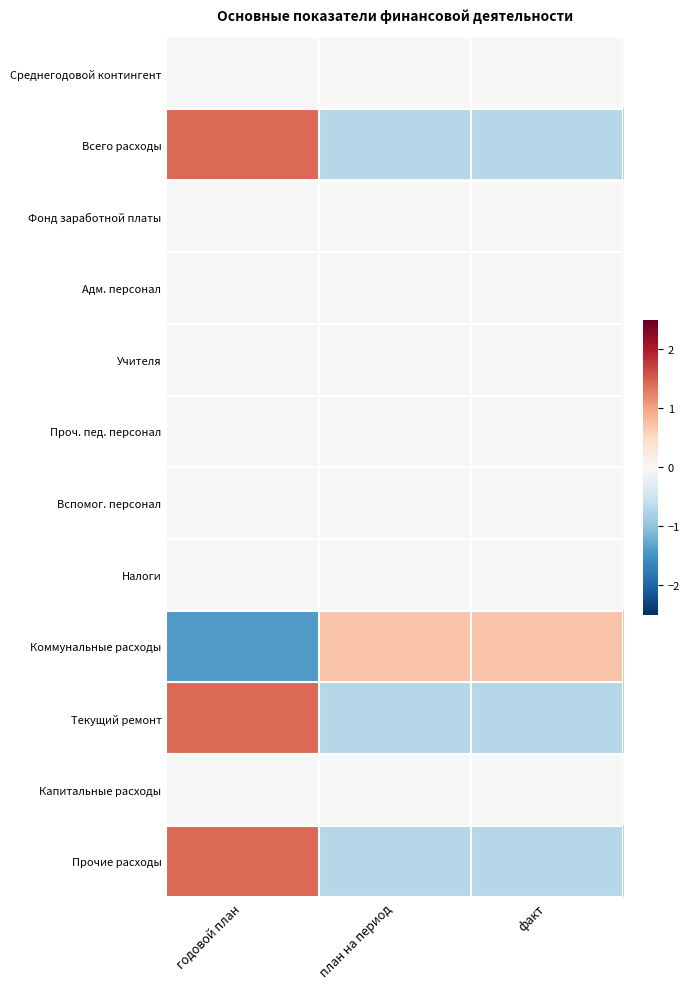

Reading left to right, extract all data points from this chart.

Среднегодовой контингент: годовой план=0.0	план на период=0.0	факт=0.0
Всего расходы: годовой план=1.4	план на период=-0.7	факт=-0.7
Фонд заработной платы: годовой план=0.0	план на период=0.0	факт=0.0
Адм. персонал: годовой план=0.0	план на период=0.0	факт=0.0
Учителя: годовой план=0.0	план на период=0.0	факт=0.0
Проч. пед. персонал: годовой план=0.0	план на период=0.0	факт=0.0
Вспомог. персонал: годовой план=0.0	план на период=0.0	факт=0.0
Налоги: годовой план=0.0	план на период=0.0	факт=0.0
Коммунальные расходы: годовой план=-1.4	план на период=0.7	факт=0.7
Текущий ремонт: годовой план=1.4	план на период=-0.7	факт=-0.7
Капитальные расходы: годовой план=0.0	план на период=0.0	факт=0.0
Прочие расходы: годовой план=1.4	план на период=-0.7	факт=-0.7